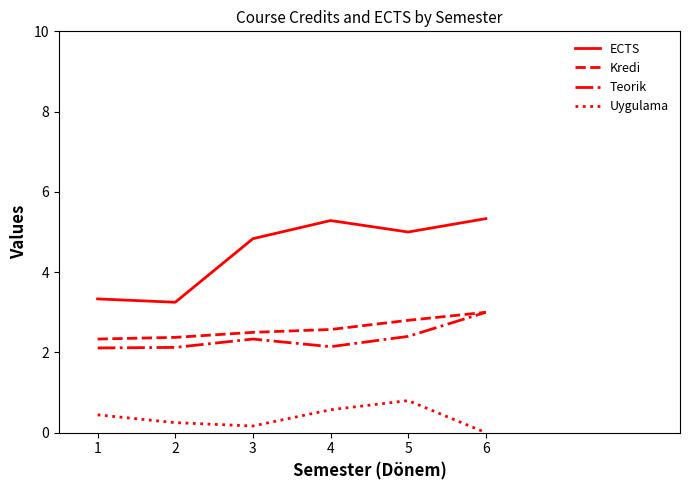

The value of Kredi at 2 is 3.2. True or false?

False